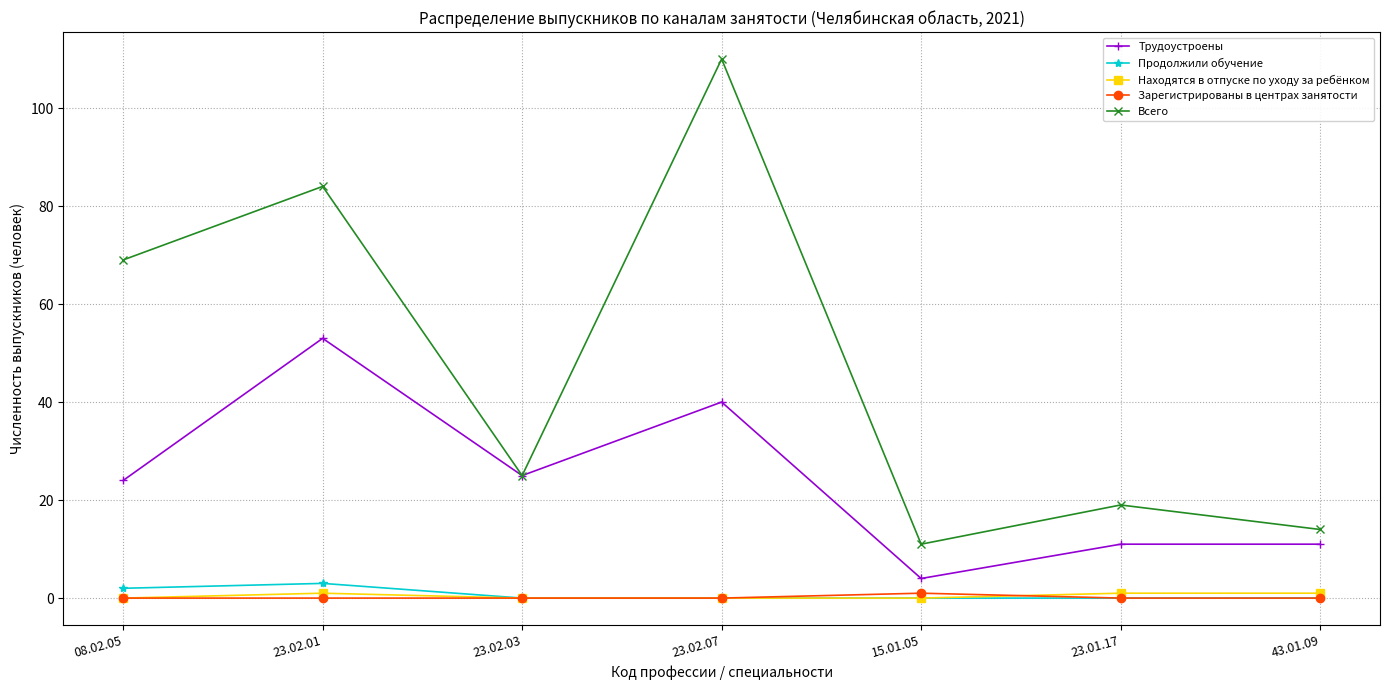

True or false: Всего and Зарегистрированы в центрах занятости cross at least once.

False